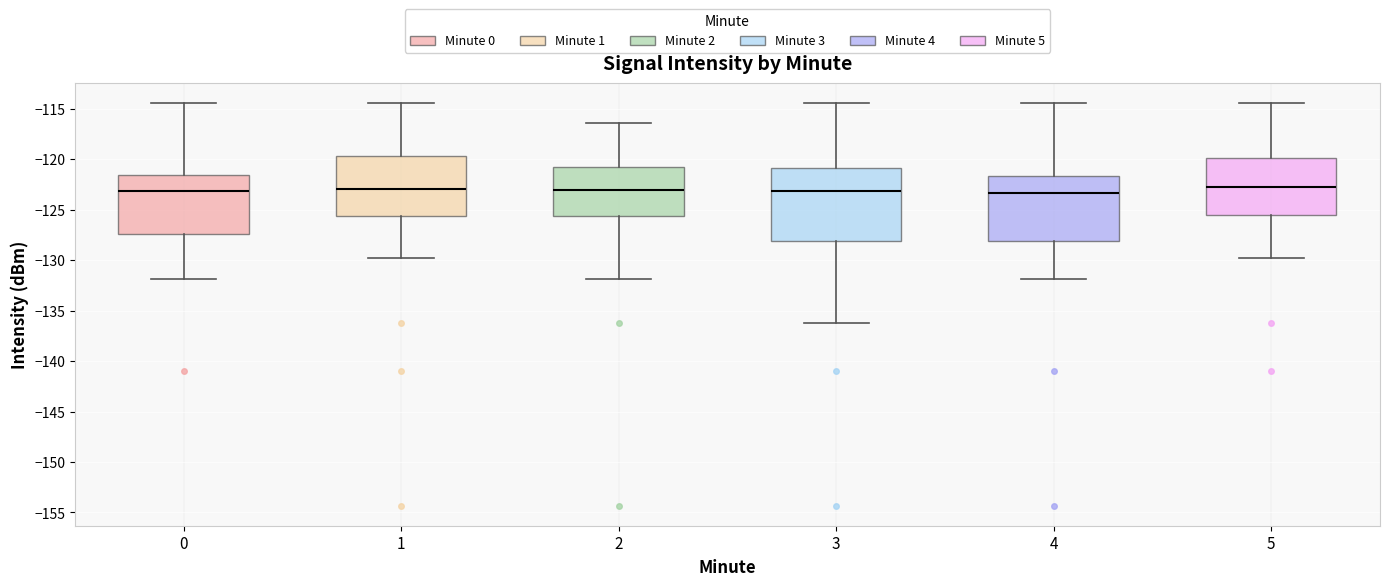

Reading left to right, transcribe this box plot: for each box, give where its median line is, the range the box spans, and where its two whiskers end, as read against the y-axis. The values are not printed on the chart, so give them approximately, as read against the axis.

0: median -123.0, box -127.5 to -121.5, whiskers -132.0 to -114.5
1: median -123.0, box -125.5 to -119.5, whiskers -130.0 to -114.5
2: median -123.0, box -125.5 to -120.5, whiskers -132.0 to -116.5
3: median -123.0, box -128.0 to -121.0, whiskers -136.0 to -114.5
4: median -123.5, box -128.0 to -121.5, whiskers -132.0 to -114.5
5: median -123.0, box -125.5 to -120.0, whiskers -130.0 to -114.5